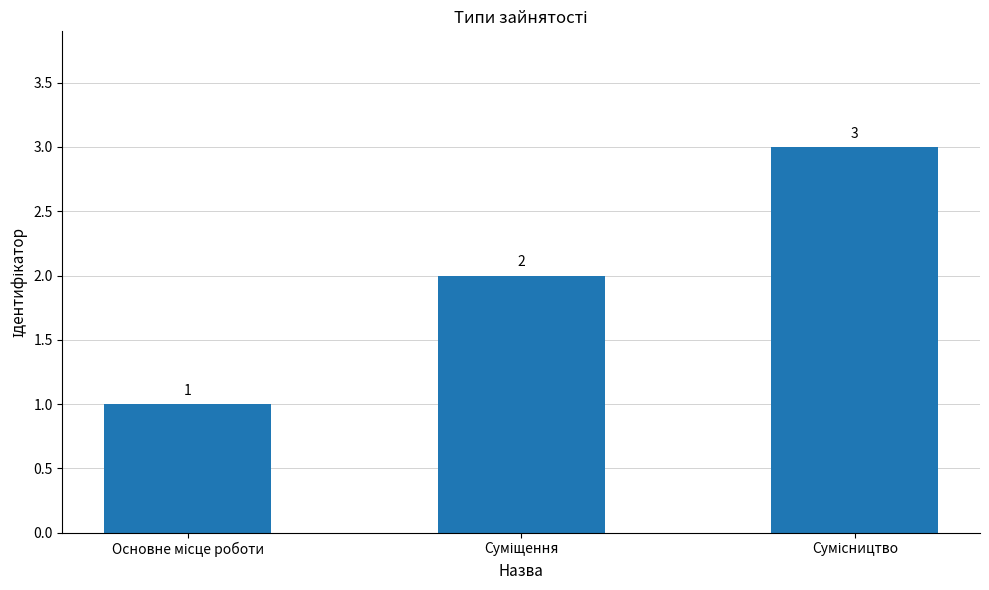

How many values are between 1 and 3?

3